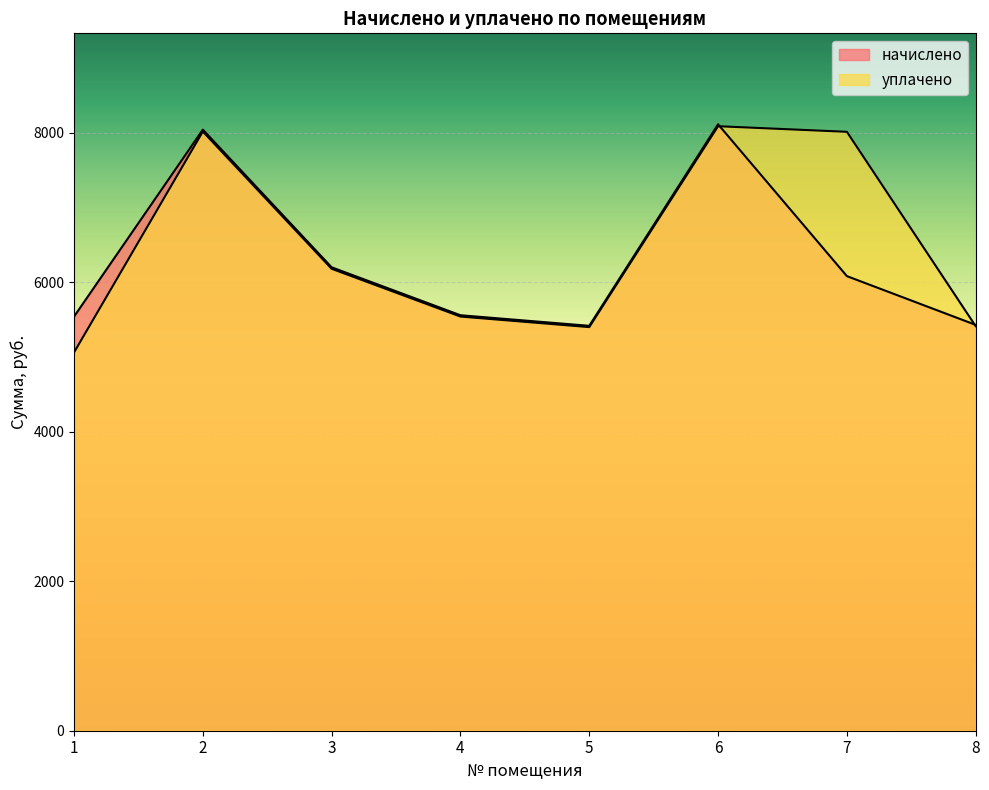

How many interior local valleys does the уплачено series have?

1